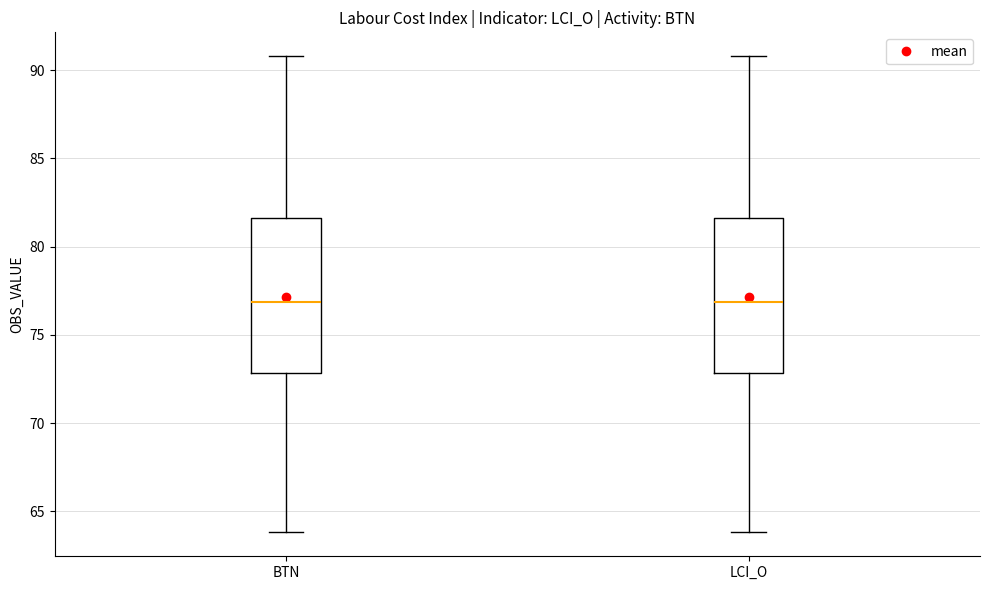

Where is the lower edge of the box for BTN on the y-axis? The values are not printed on the chart, so give them approximately, as read against the axis.

73.0